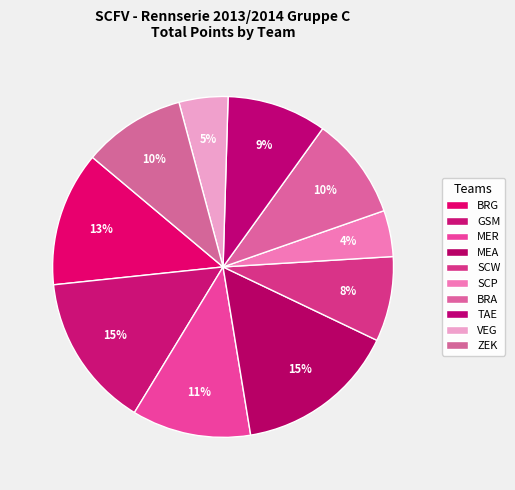

Is it true that BRA is 10% of the pie?

True